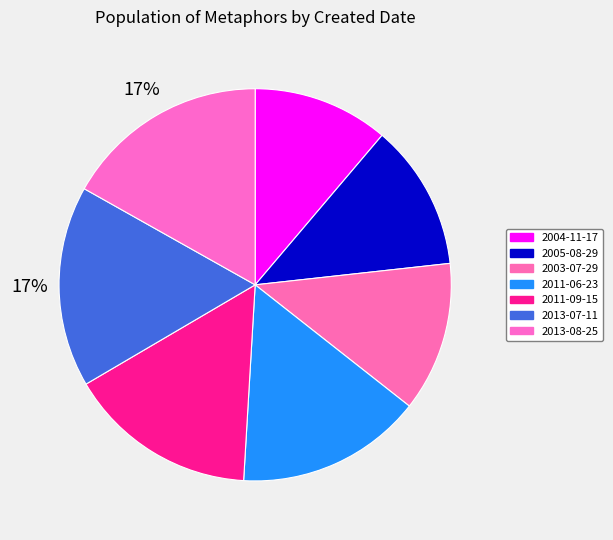

To the nearest percent, what is the average slice percentage?

14%